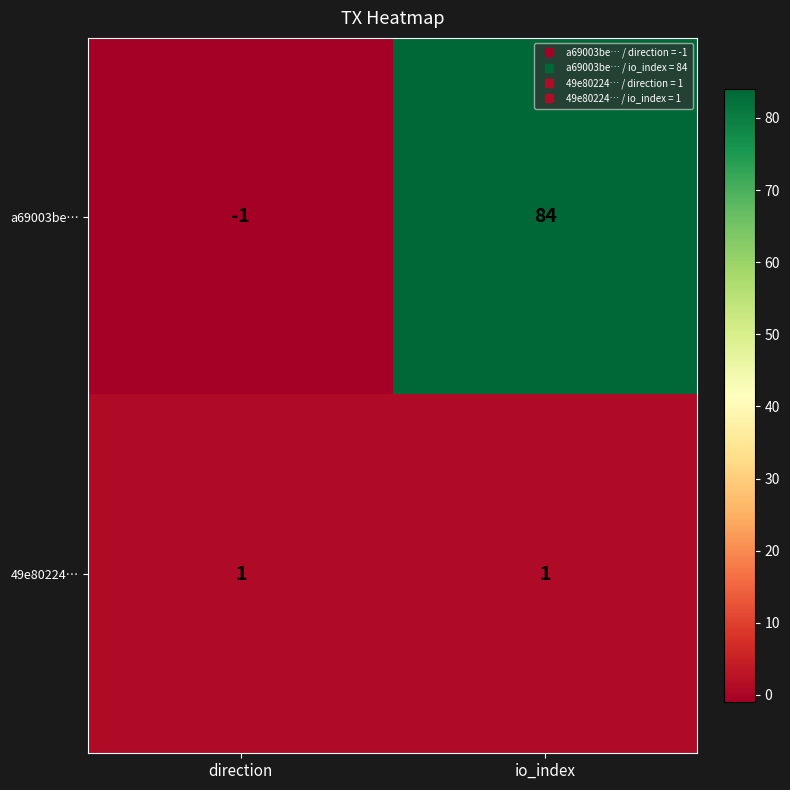

At which category is the sum across all series the highest?

io_index